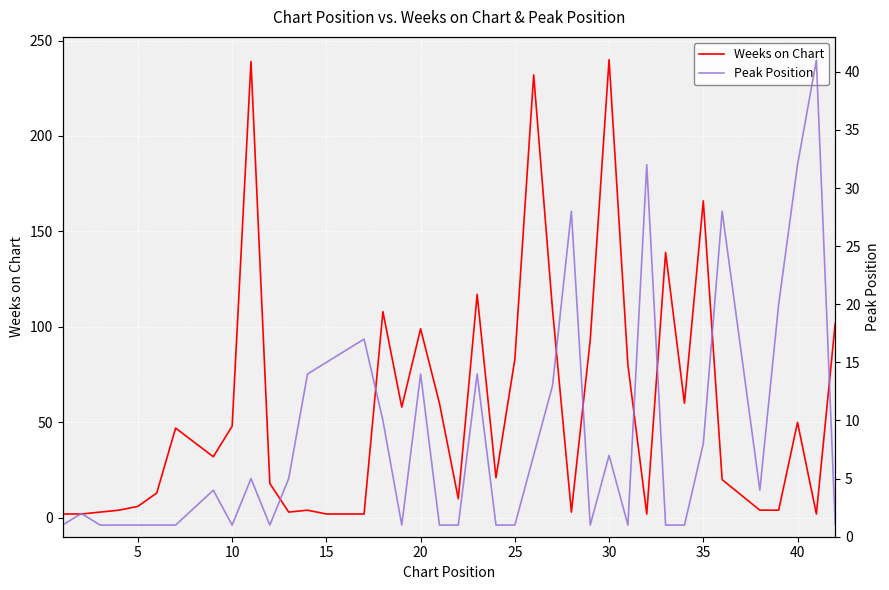

What are all the series names shown in the legend?

Weeks on Chart, Peak Position